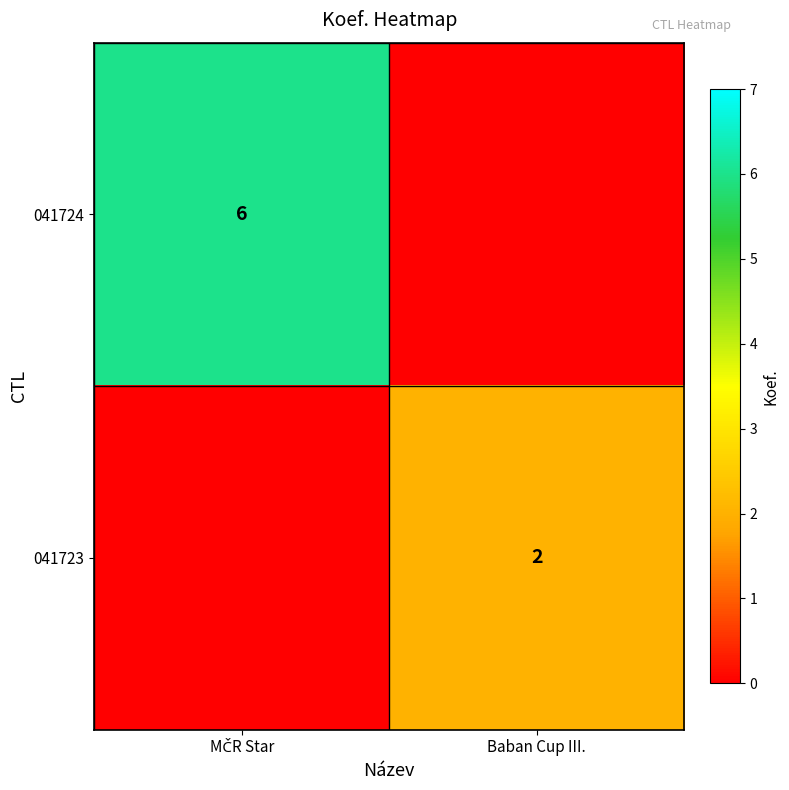

The 041723 series shows 3 at Baban Cup III.. True or false?

False